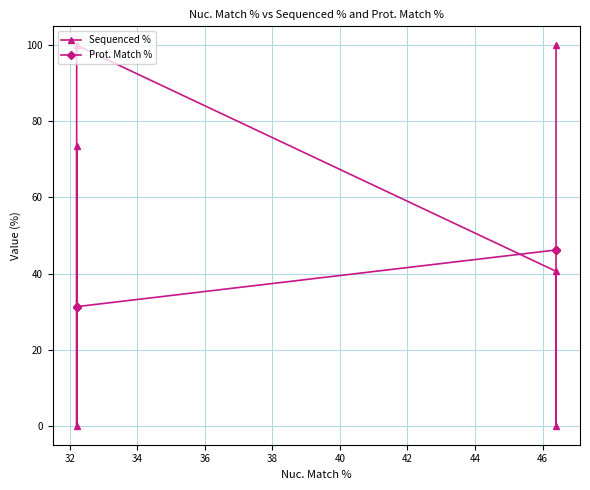

How many data points in Prot. Match % are less than 46?

3